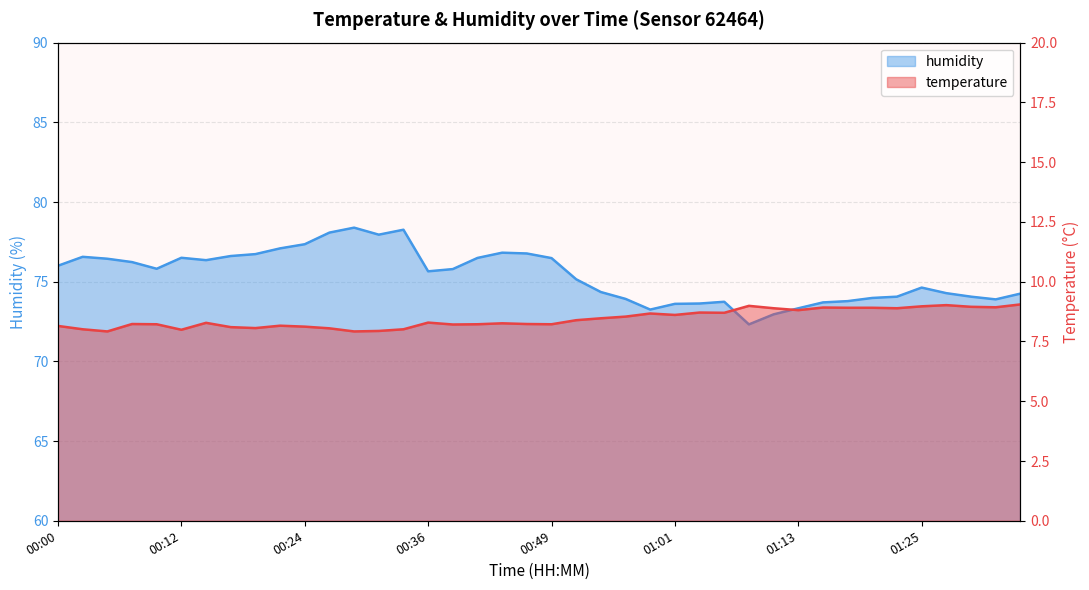

At which category does temperature reach its first local peak?

00:07